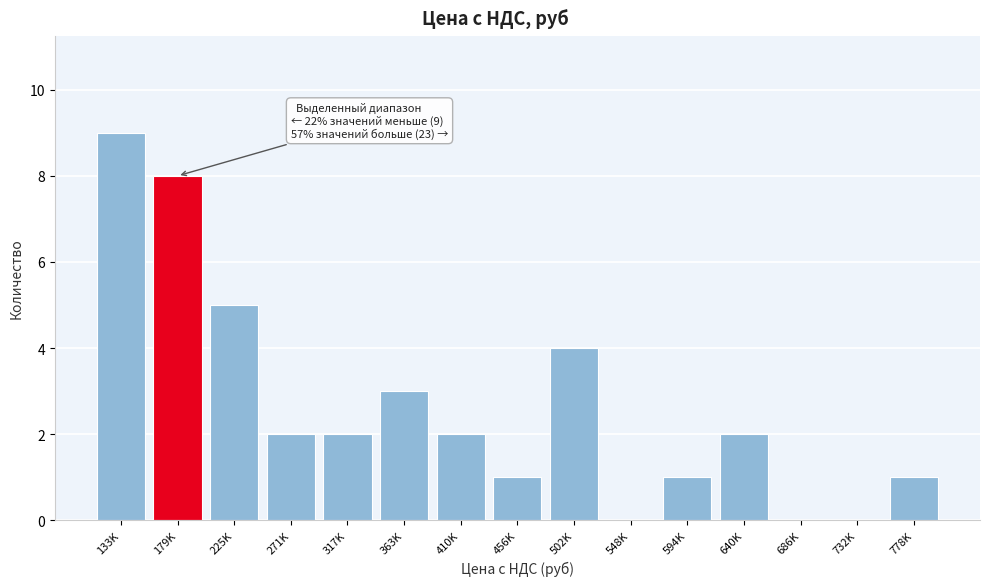

Reading left to right, what are all the values shown in this chart?

133K=9	179K=8	225K=5	271K=2	317K=2	363K=3	410K=2	456K=1	502K=4	548K=0	594K=1	640K=2	686K=0	732K=0	778K=1